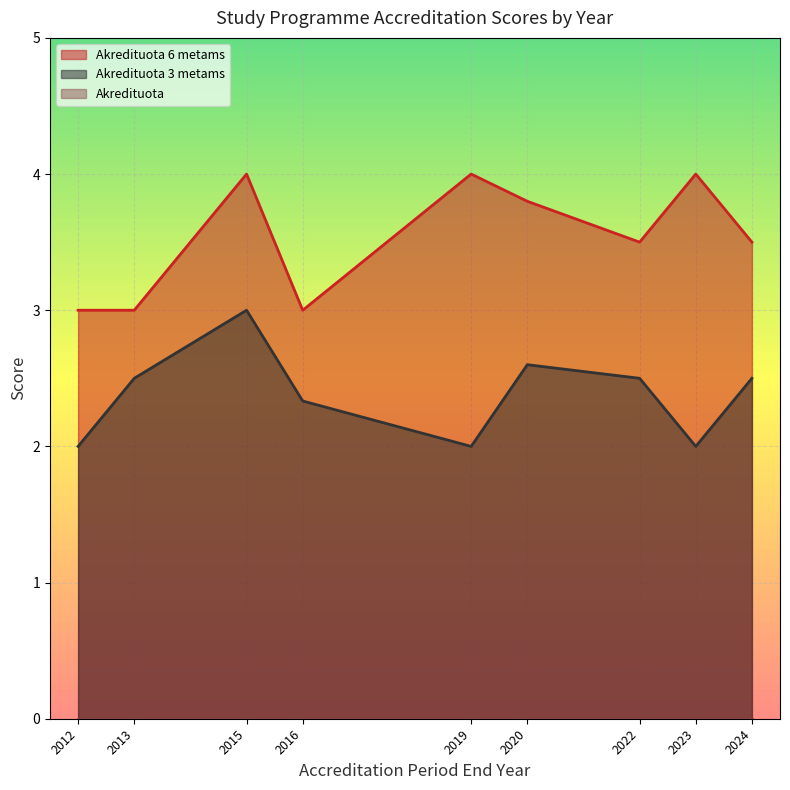

What is the total value across all series at 2015?

7.0